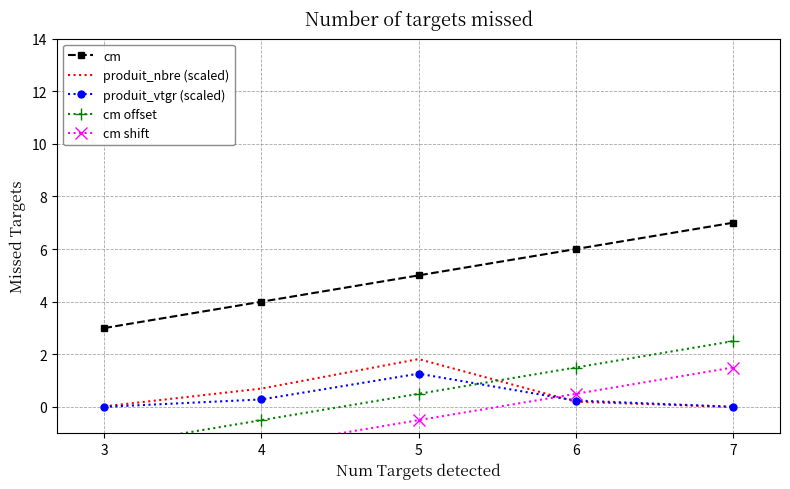

Is the value of produit_vtgr (scaled) at 5 greater than the value of cm at 7?

No